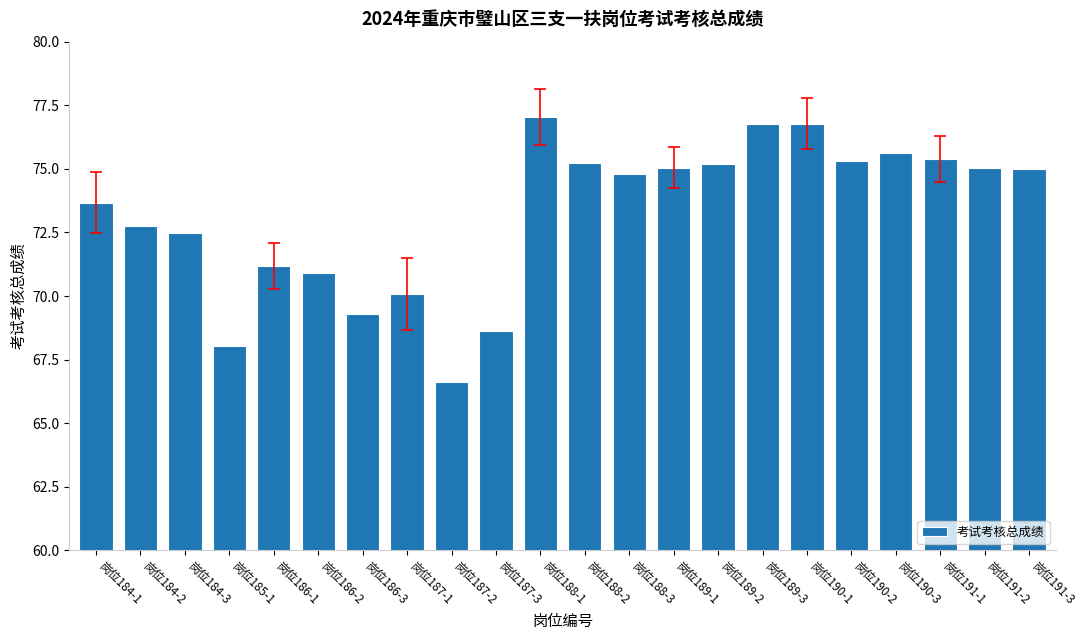

What is the minimum value shown in the chart?

66.6